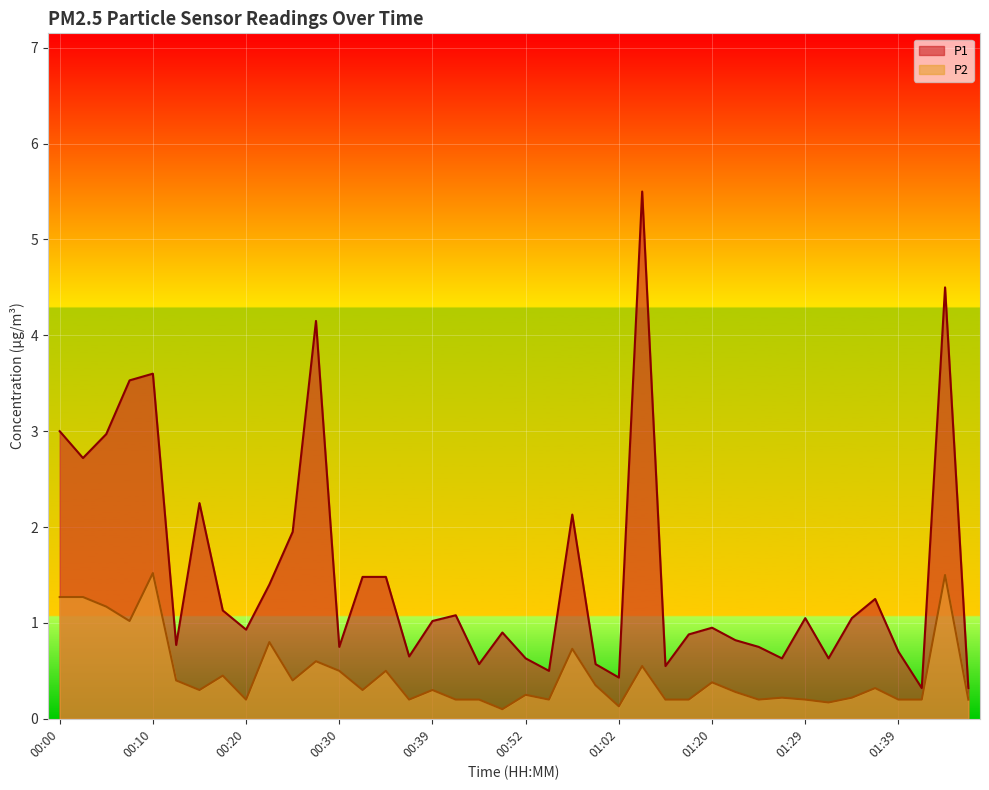

Which series has the largest total across all categories?

P1